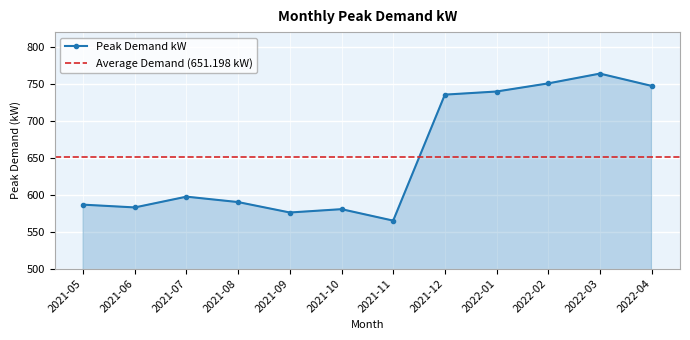

True or false: the data shows 270.1 at 2022-01.

False